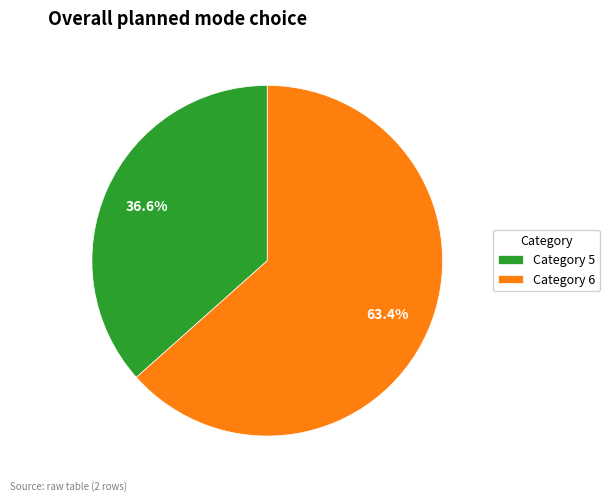

Between Category 5 and Category 6, which is larger?

Category 6